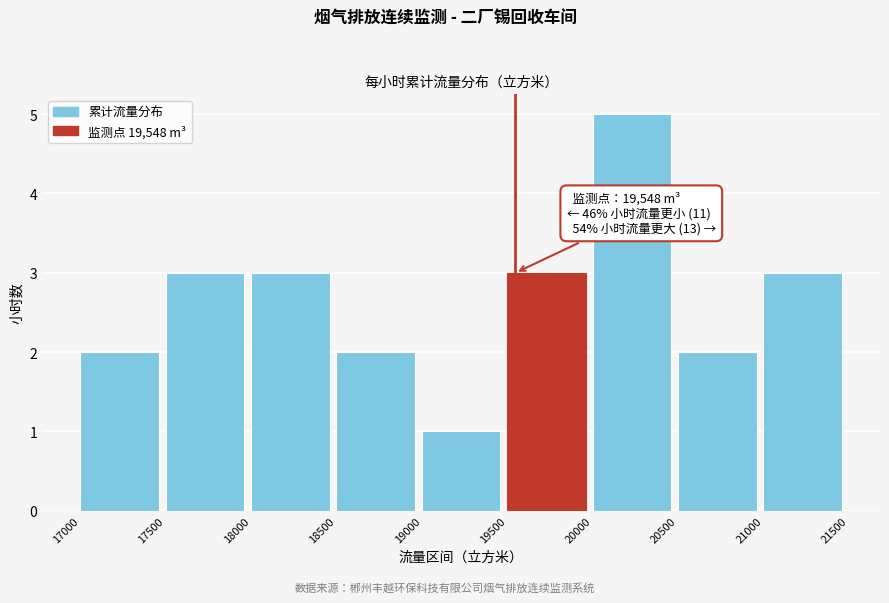

Which range on the x-axis has the tallest bar?

20000 to 20500